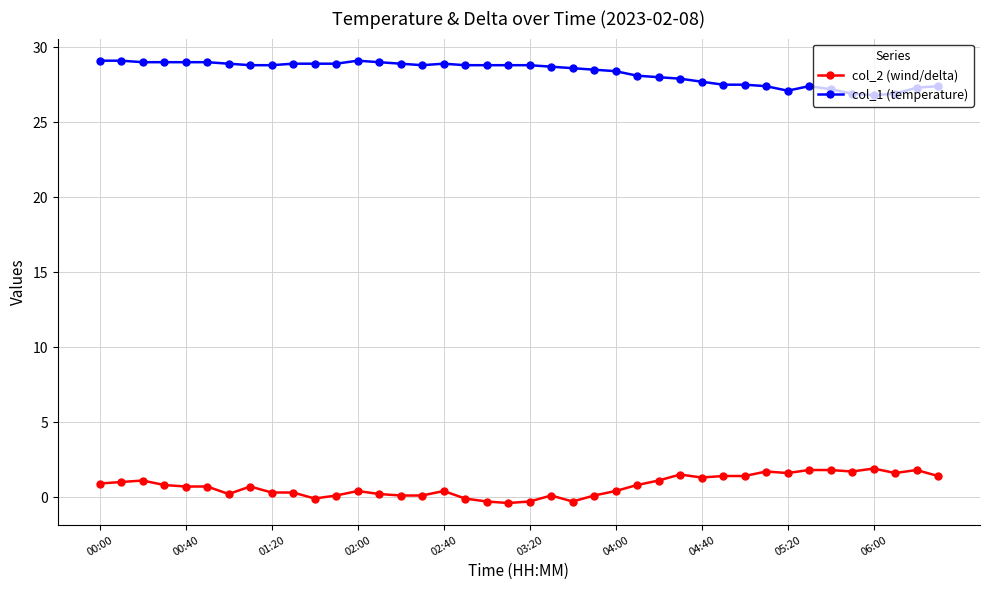

True or false: col_2 (wind/delta) has more than 2 points higher than both neighbors.

True